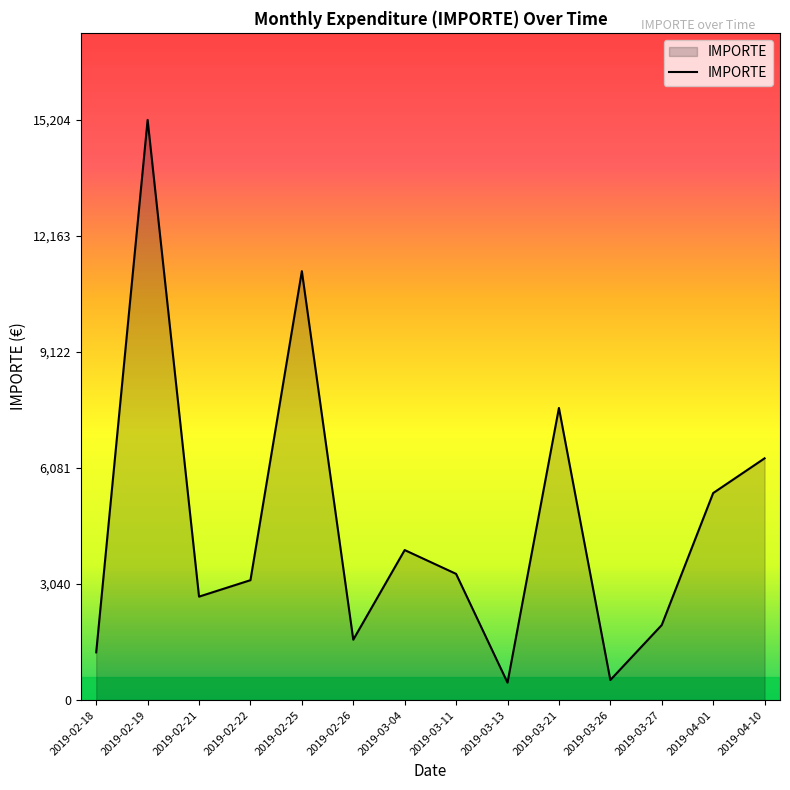

Is it true that the value at 2019-03-04 is 3931.3?

True